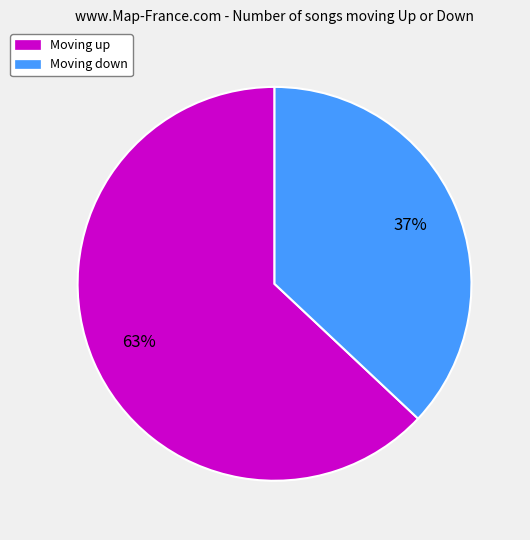

To the nearest percent, what is the average slice percentage?

50%